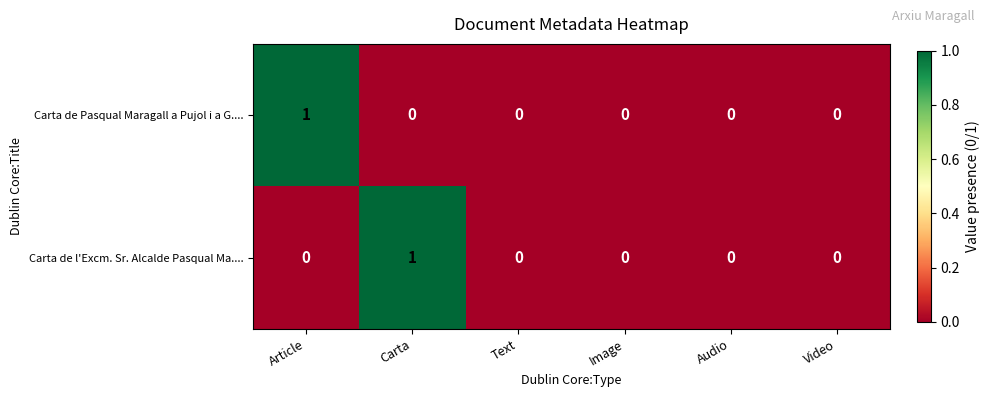

Is the value of Carta de Pasqual Maragall a Pujol i a G.... at Video greater than the value of Carta de l'Excm. Sr. Alcalde Pasqual Ma.... at Carta?

No